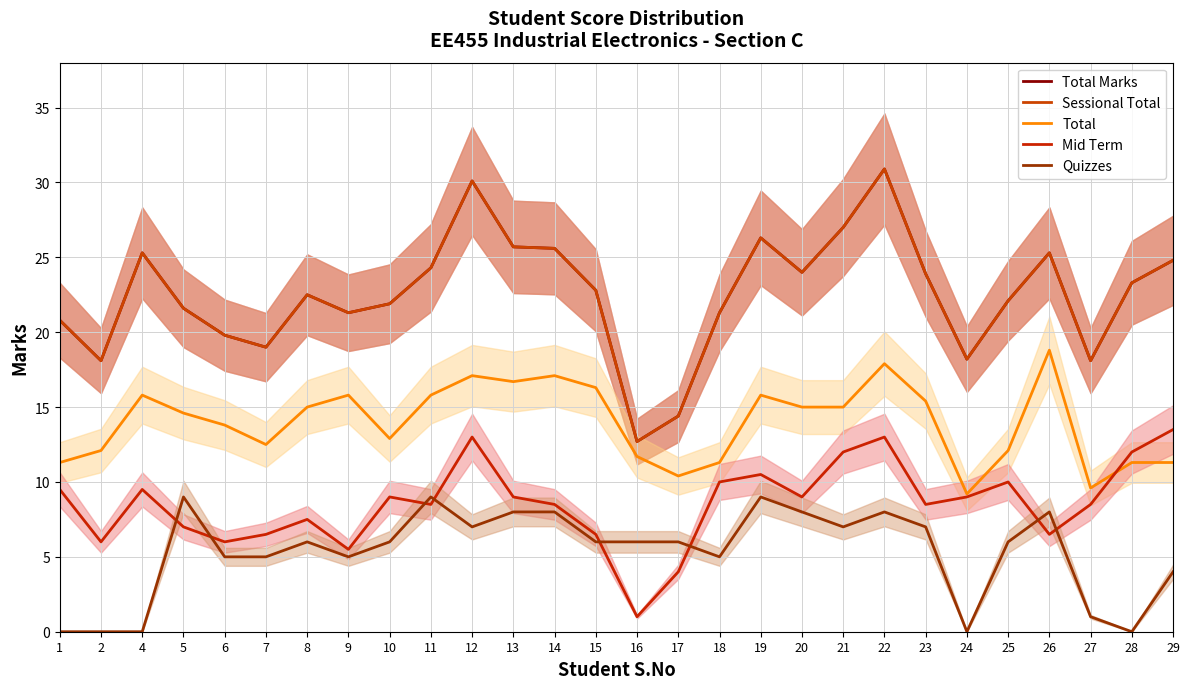

Which series ends up on top after the final intersection of Total and Mid Term?

Mid Term